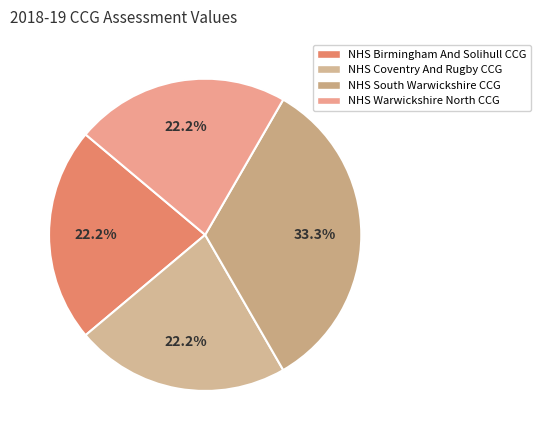

Do NHS Warwickshire North CCG and NHS Coventry And Rugby CCG together represent more than half of the pie?

No